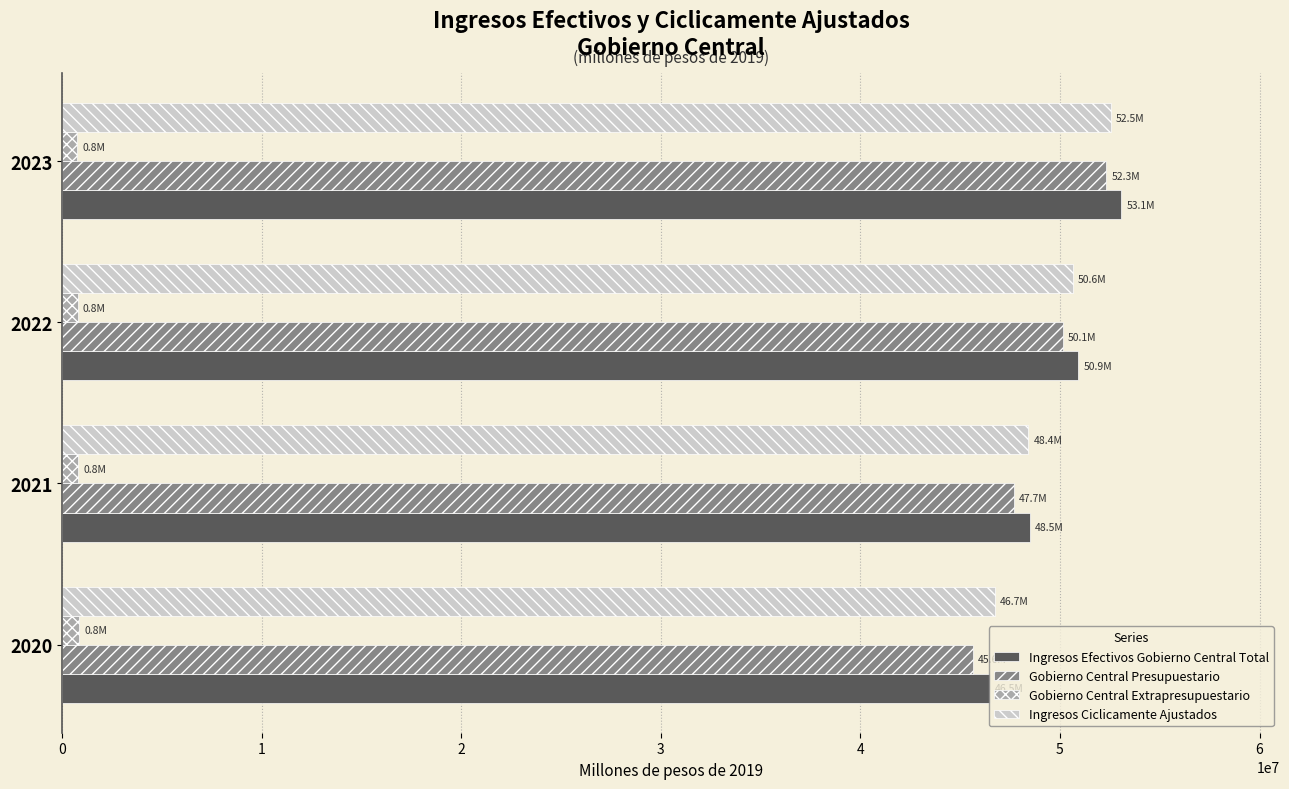

What is the difference between the second highest and minimum values in the Ingresos Efectivos Gobierno Central Total series?

4435459.9